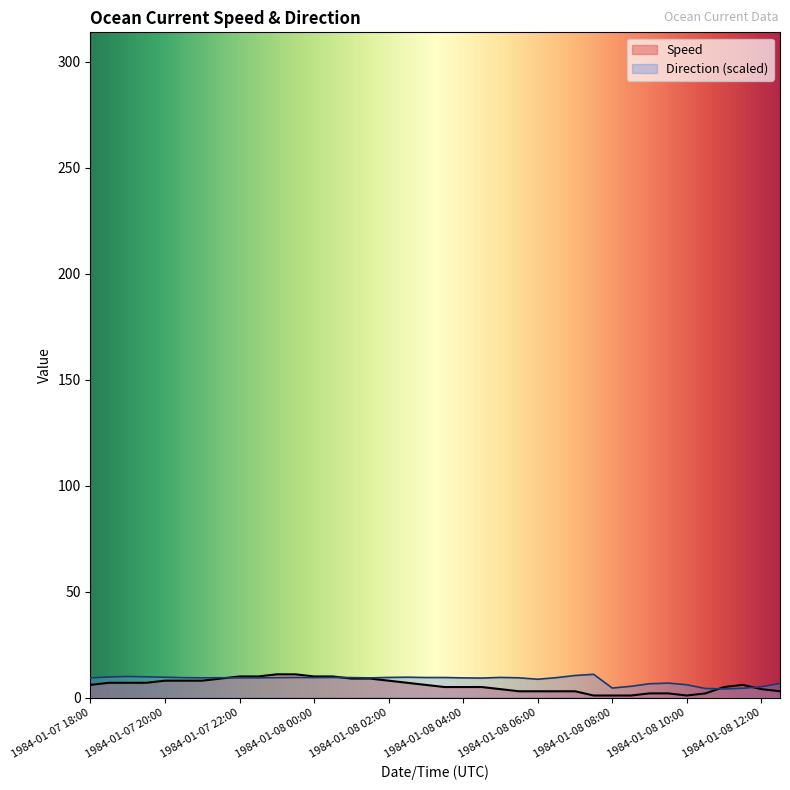

Which series has the widest spread of values?

Speed